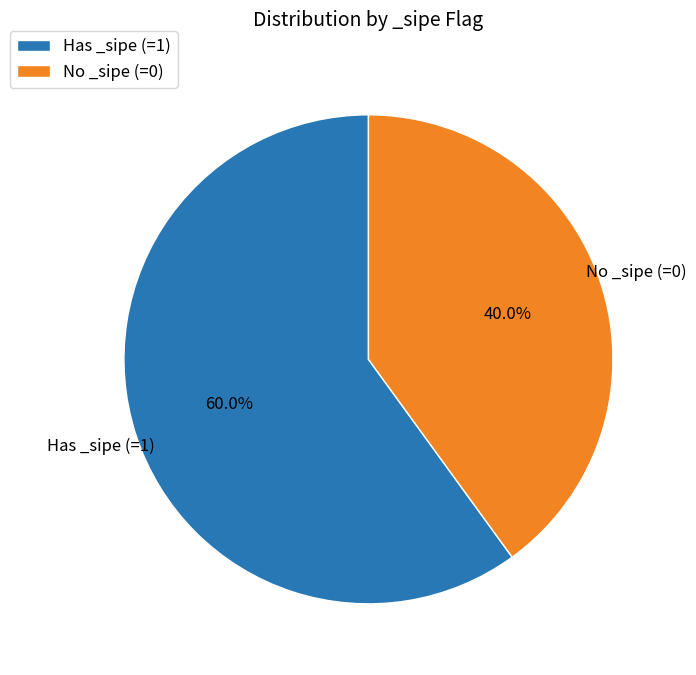

To the nearest percent, what is the difference between the largest and smallest slice percentages?

20%